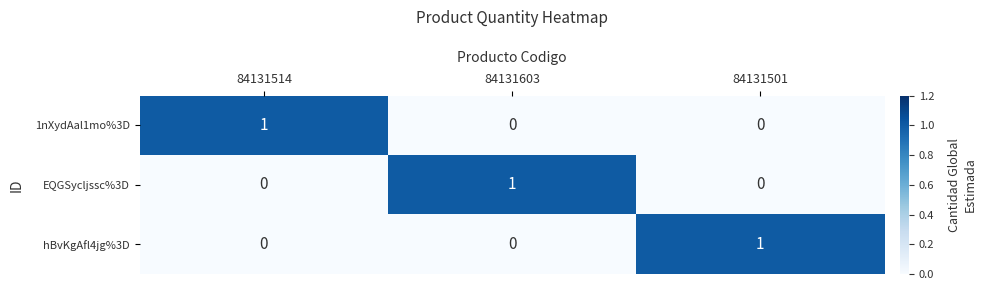

Count the 1nXydAal1mo%3D values in the range 0 to 1.

3